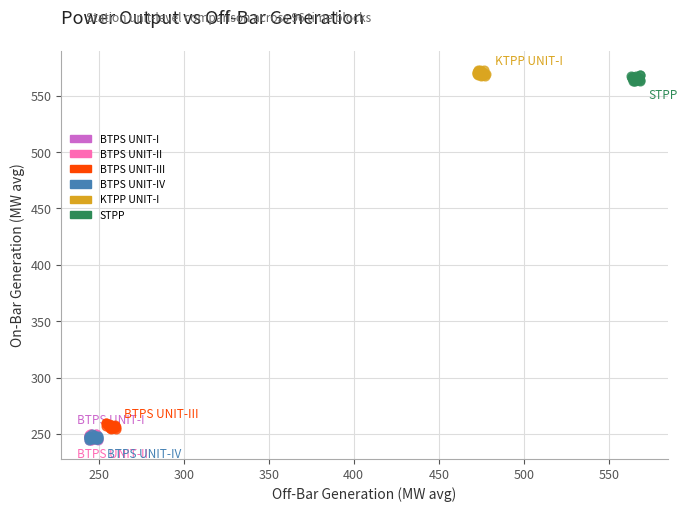

Which series contains the highest Y value?

KTPP UNIT-I